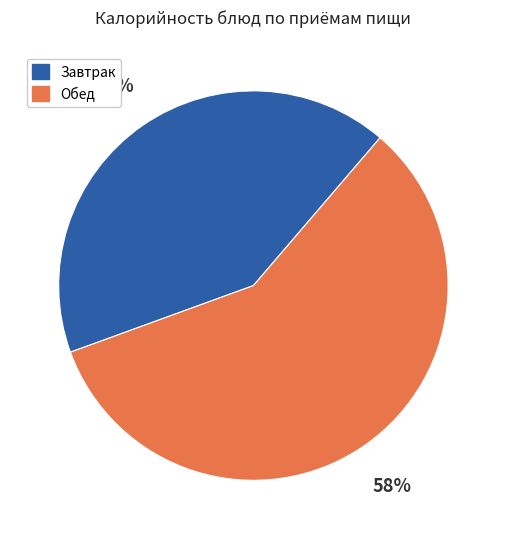

Approximately how many times larger is the value at Завтрак compared to Обед?

0.7